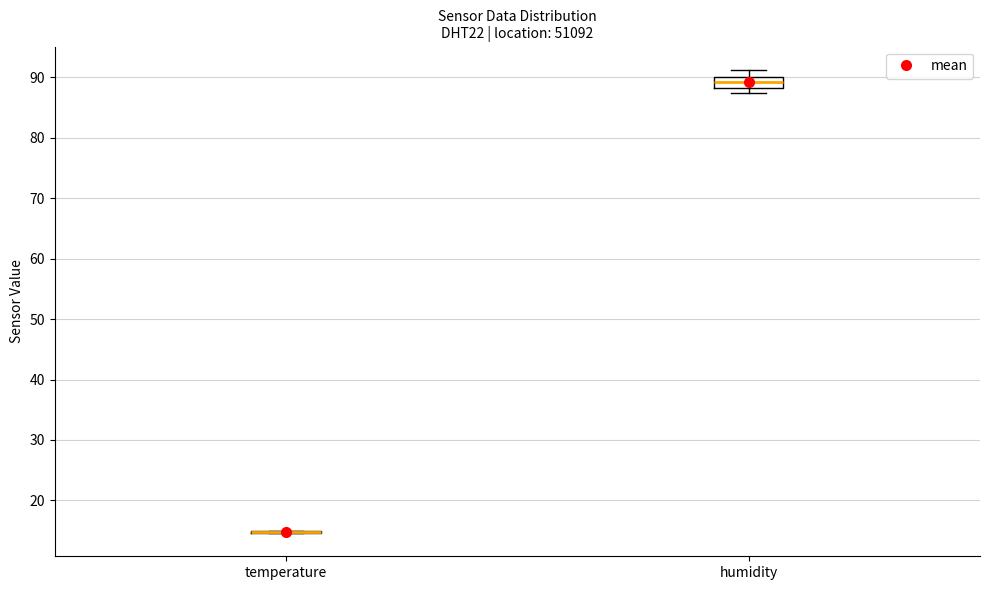

Reading left to right, transcribe this box plot: for each box, give where its median line is, the range the box spans, and where its two whiskers end, as read against the y-axis. The values are not printed on the chart, so give them approximately, as read against the axis.

temperature: box collapsed to a line at 15, whiskers 15 to 15
humidity: median 89, box 88 to 90, whiskers 87 to 91